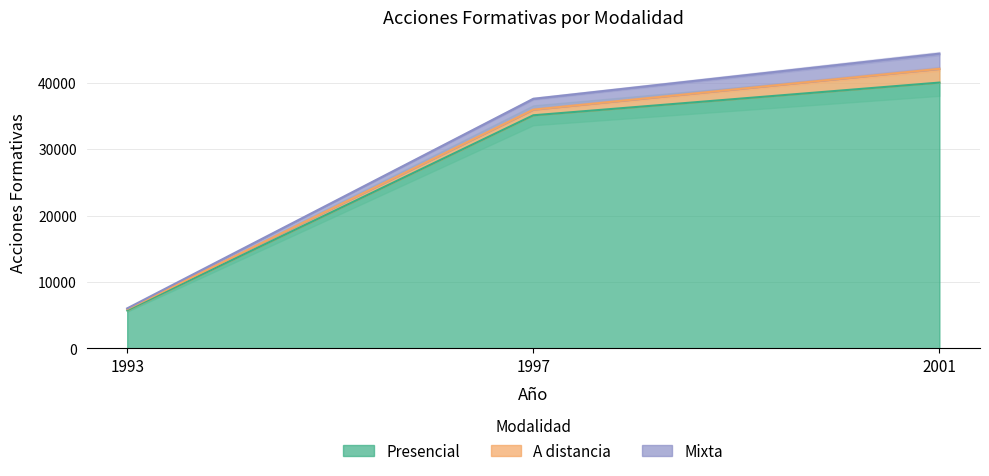

At which label is Mixta closest to 25203?

1997